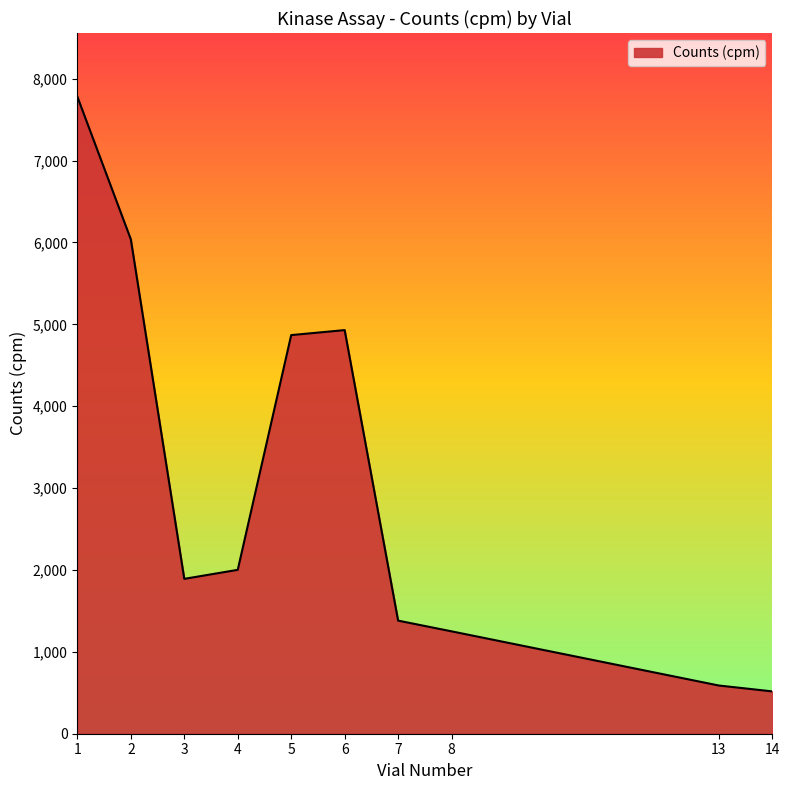

Reading right to left, what are all the values shown in this chart?

516.9	588.7	1250.3	1381.2	4929.2	4868.2	2001.5	1891.3	6037.7	7779.3